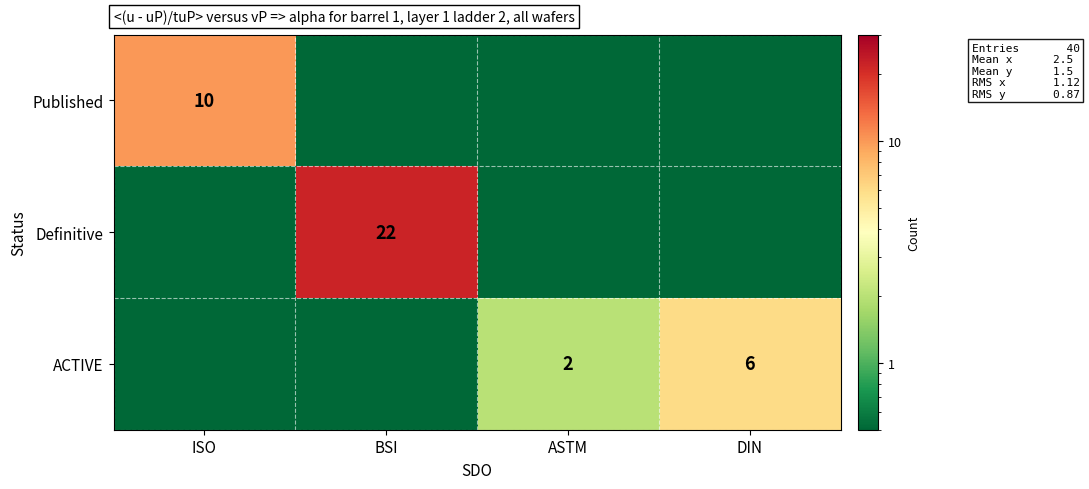

What is the difference between the ACTIVE values at DIN and ASTM?

4.0